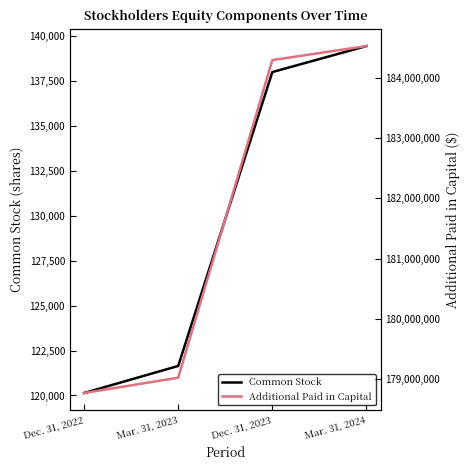

What is the difference between the highest and lowest values at Dec. 31, 2023?

184153431